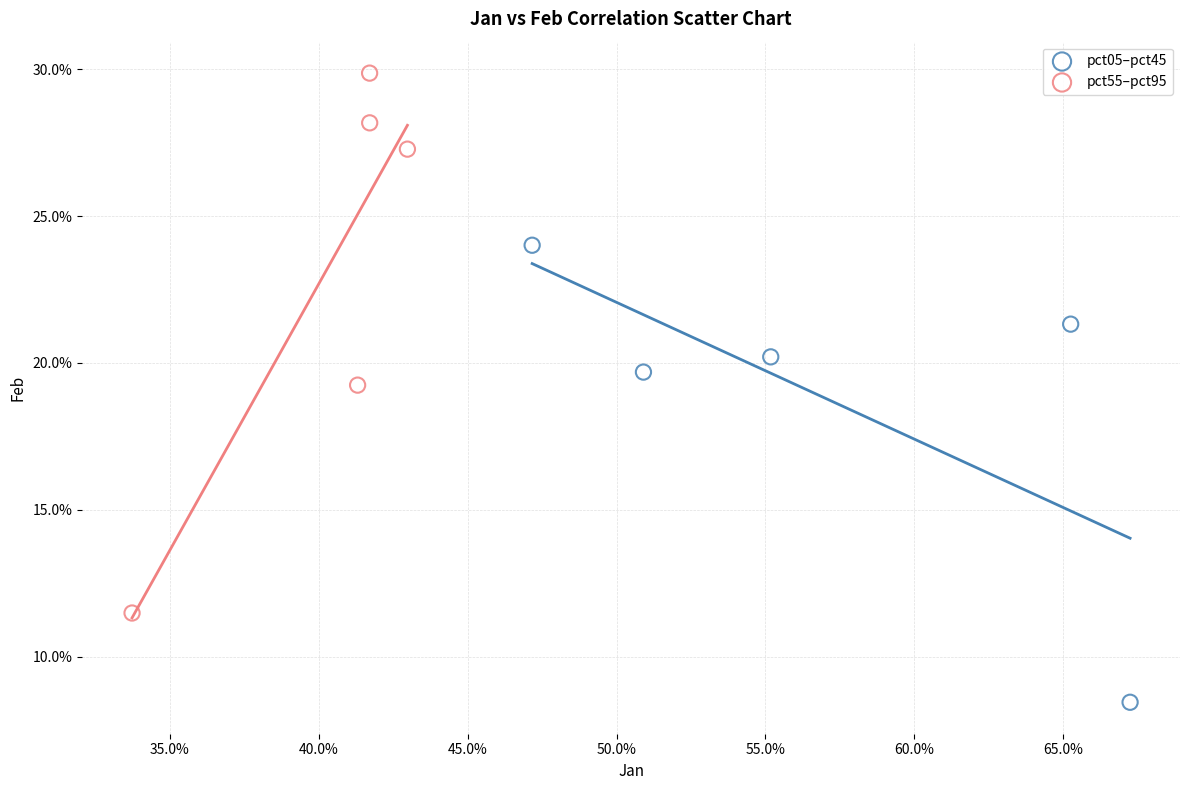

What are all the series names shown in the legend?

pct05–pct45, pct55–pct95